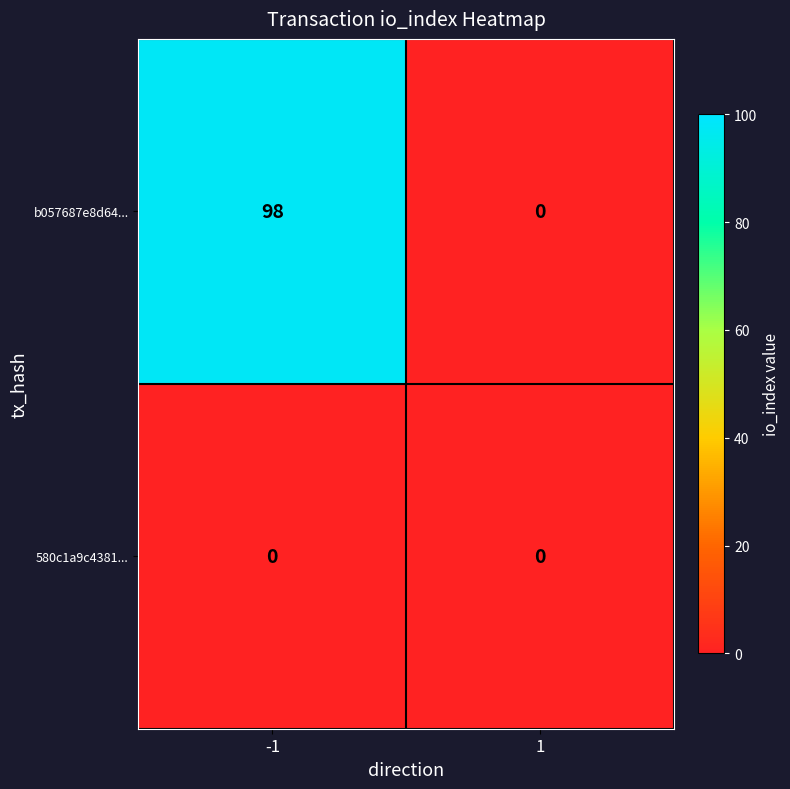

How many distinct data groups are displayed?

2